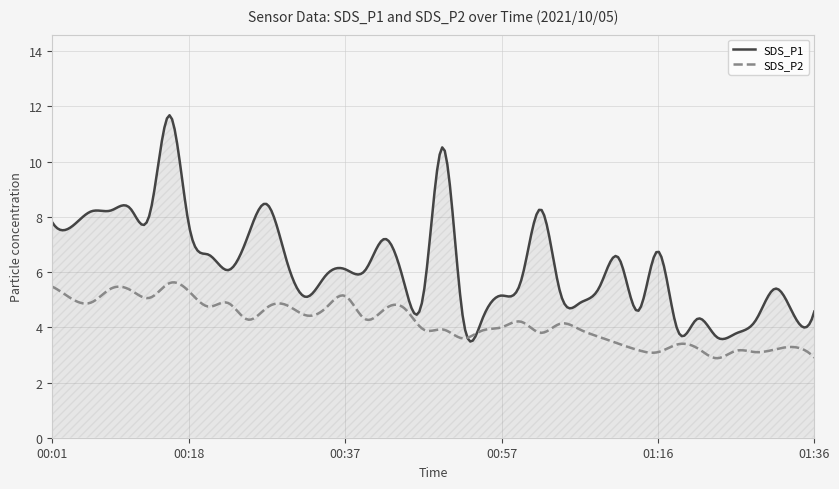

How many distinct data groups are displayed?

2